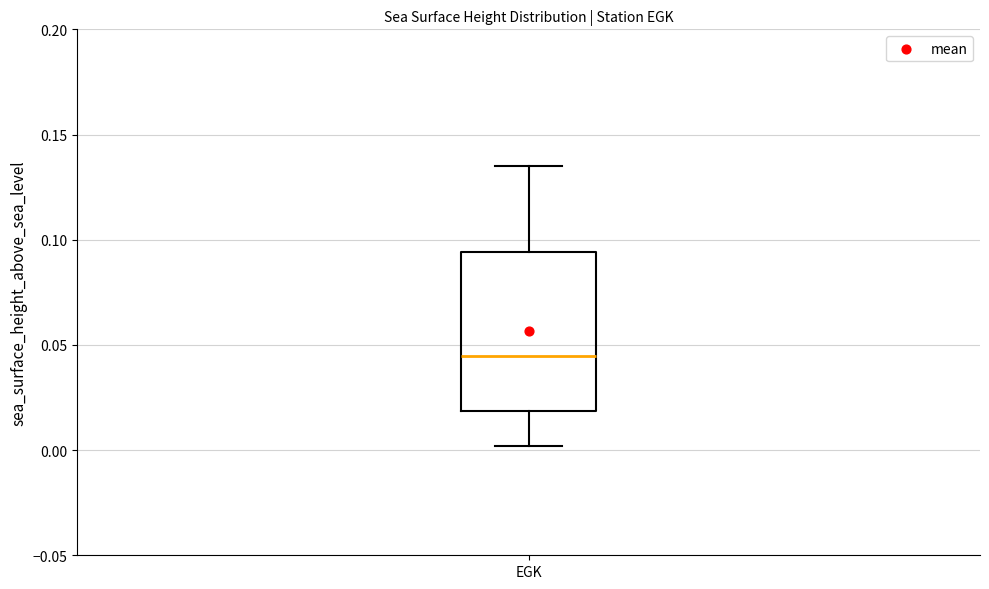

Where does the upper whisker of the box for EGK end on the y-axis? The values are not printed on the chart, so give them approximately, as read against the axis.

0.135